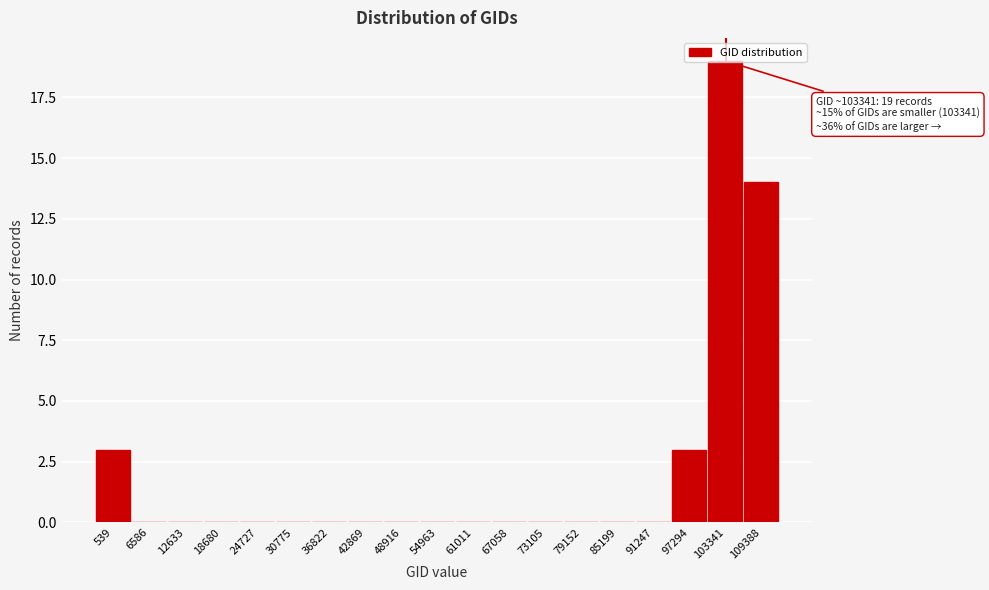

Between 109388 and 103341, which is larger?

103341